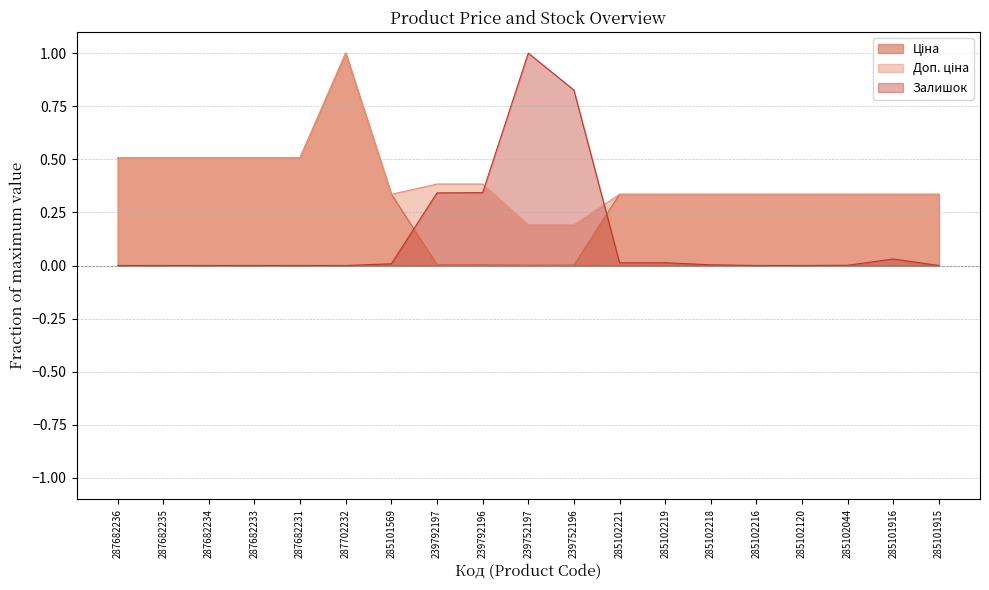

At which category does the chart reach its minimum across all series?

287682236